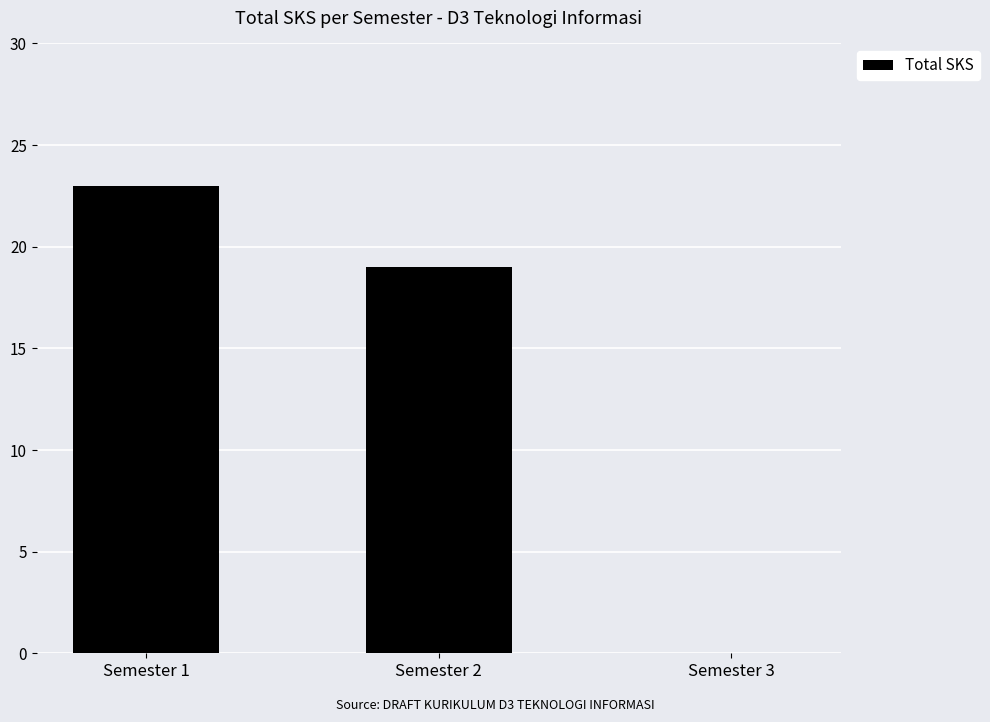

At which label does the data first exceed 19?

Semester 1